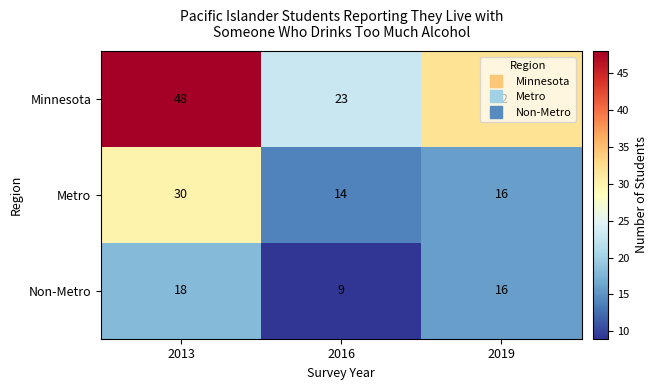

Count the number of categories in the chart.

3